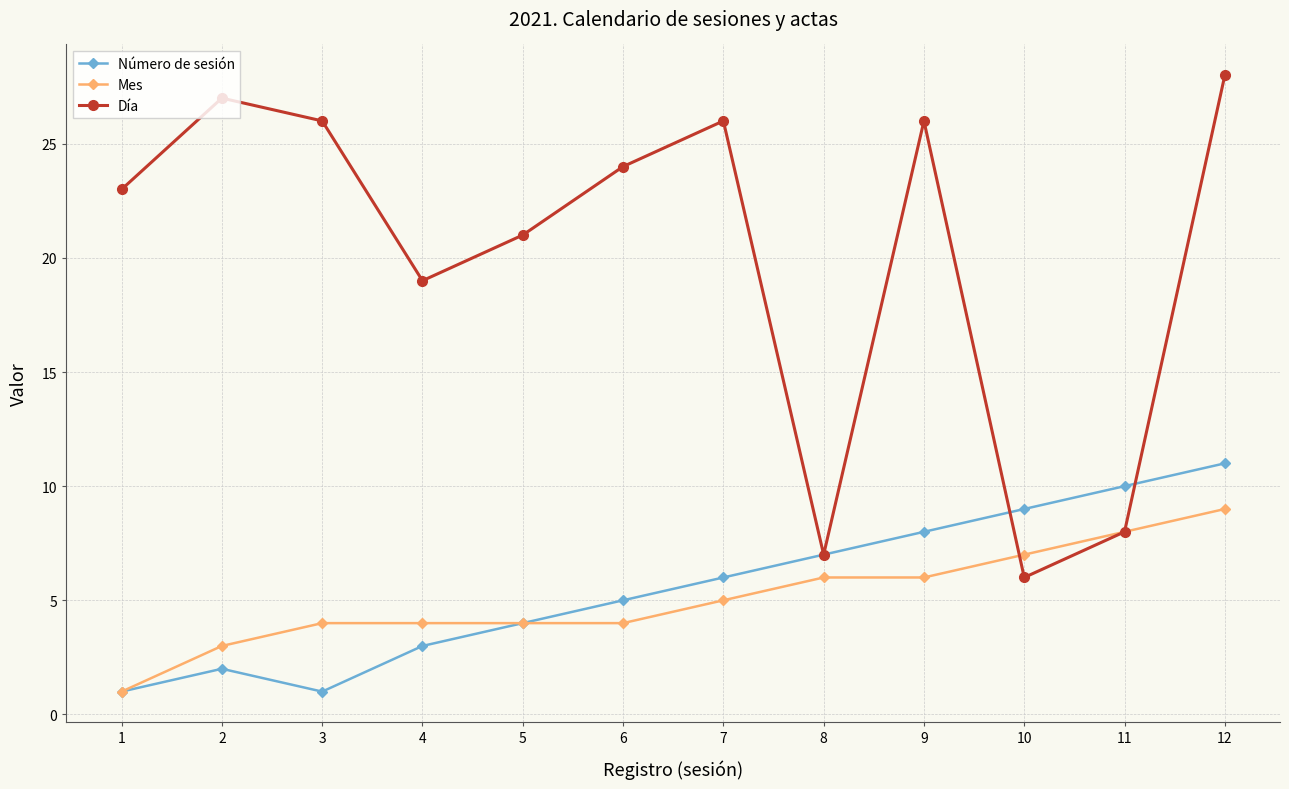

What is the difference between the maximum and second lowest values in the Mes series?

6